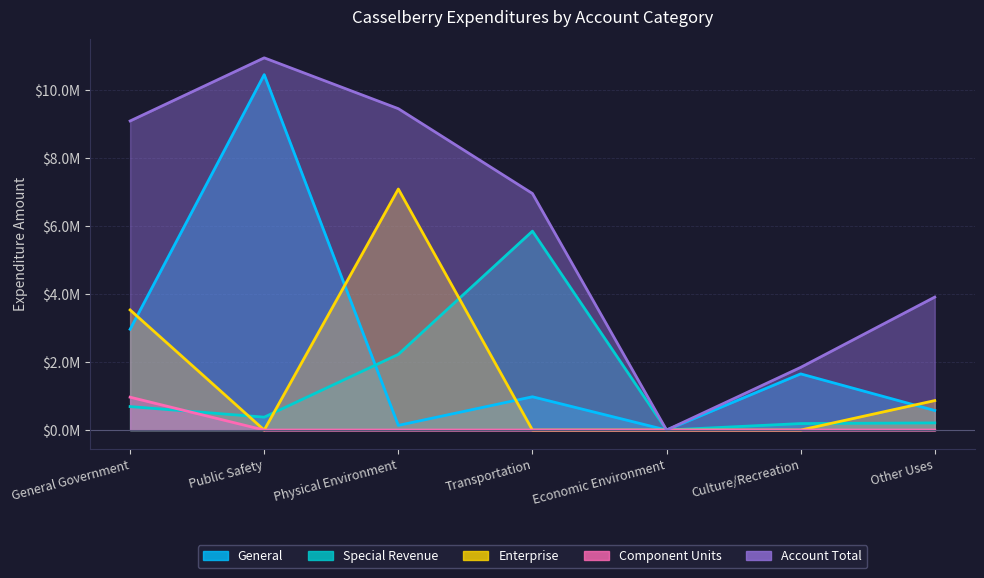

Reading right to left, list all the values displayed in this chart.

General: Other Uses=574407	Culture/Recreation=1650902	Economic Environment=0	Transportation=978196	Physical Environment=137016	Public Safety=10443119	General Government=2961110
Special Revenue: Other Uses=210000	Culture/Recreation=191141	Economic Environment=315	Transportation=5844652	Physical Environment=2223826	Public Safety=379126	General Government=690044
Enterprise: Other Uses=866004	Culture/Recreation=0	Economic Environment=0	Transportation=0	Physical Environment=7082362	Public Safety=0	General Government=3529171
Component Units: Other Uses=0	Culture/Recreation=0	Economic Environment=0	Transportation=0	Physical Environment=0	Public Safety=0	General Government=966025
Account Total: Other Uses=3907411	Culture/Recreation=1842043	Economic Environment=315	Transportation=6950624	Physical Environment=9443204	Public Safety=10936853	General Government=9082380